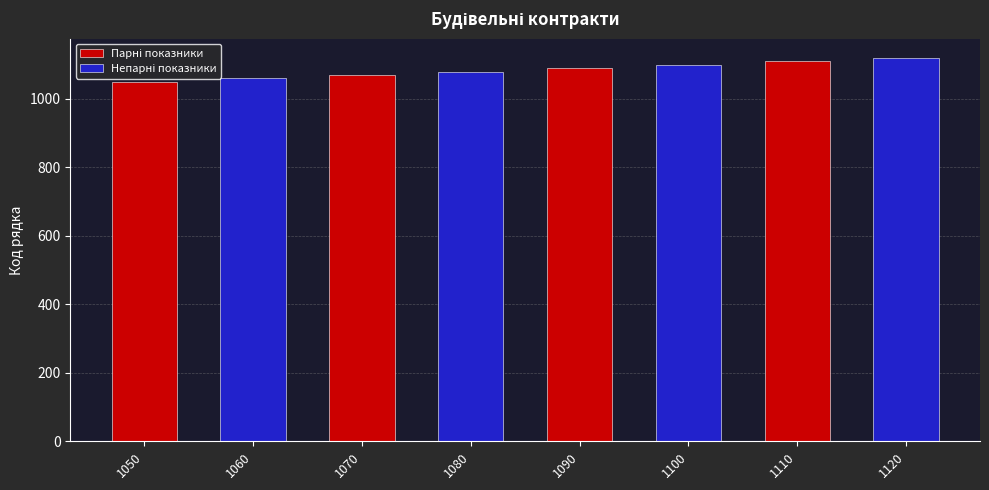

What is the value of the Непарні показники bar at the 3rd from the left?

1100